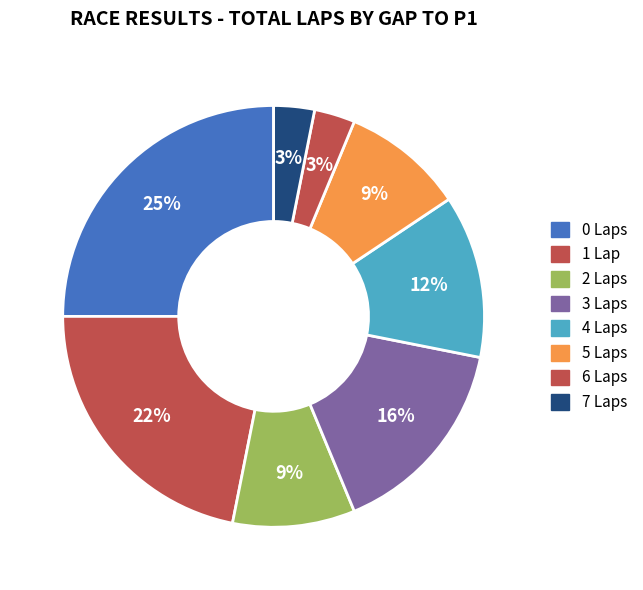

Combined, what portion of the pie is 7 Laps and 6 Laps?

6.2%